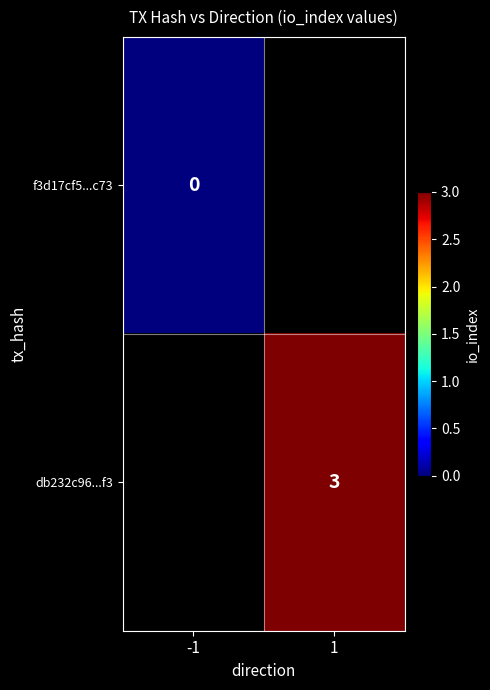

How many distinct data groups are displayed?

2